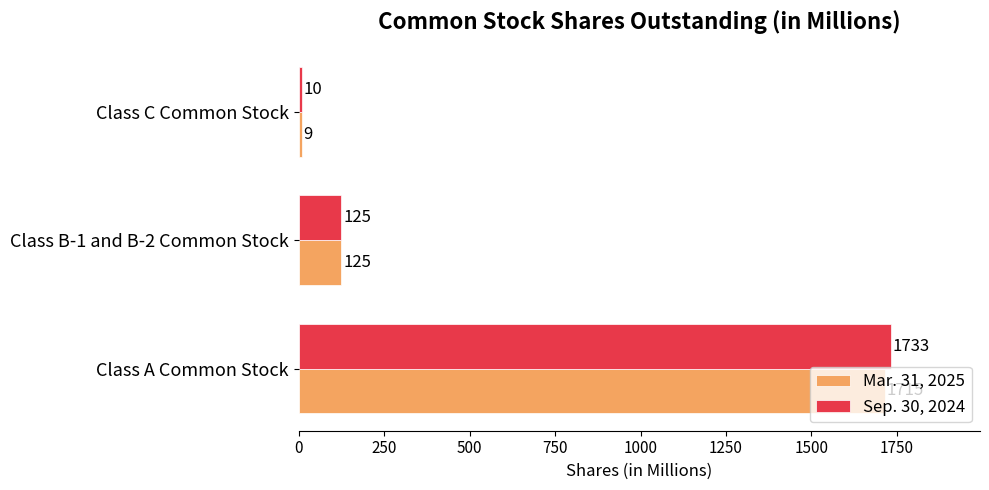

Which series has the largest range (max minus min)?

Sep. 30, 2024